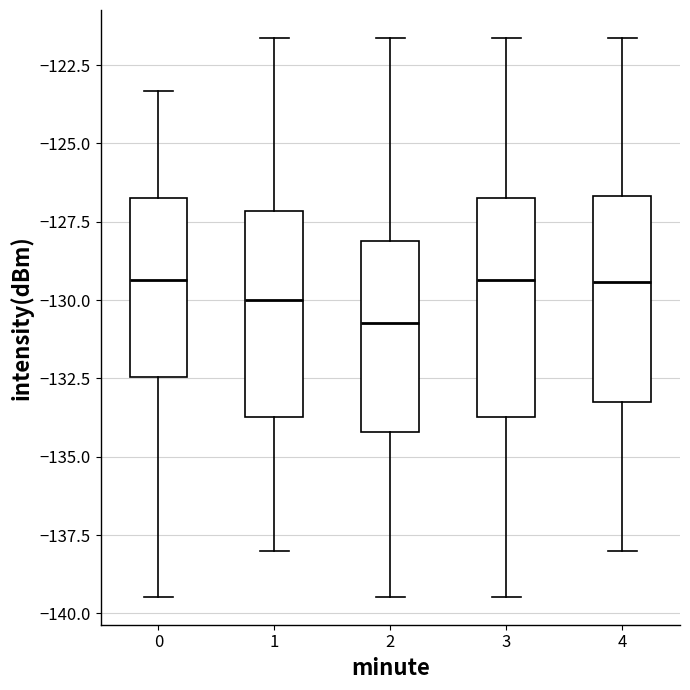

Where is the lower edge of the box at x = 0 on the y-axis? The values are not printed on the chart, so give them approximately, as read against the axis.

-132.5